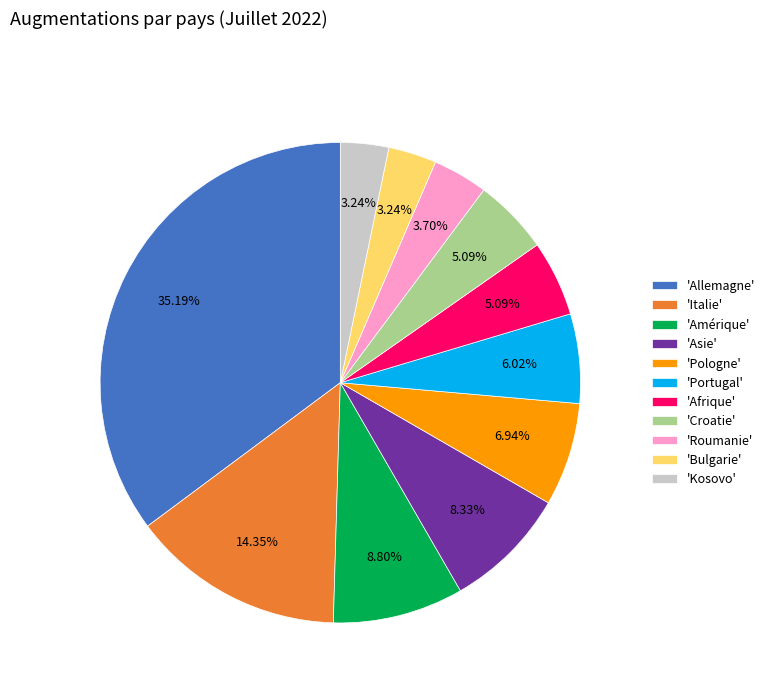

Combined, do 'Portugal' and 'Bulgarie' account for over 50%?

No